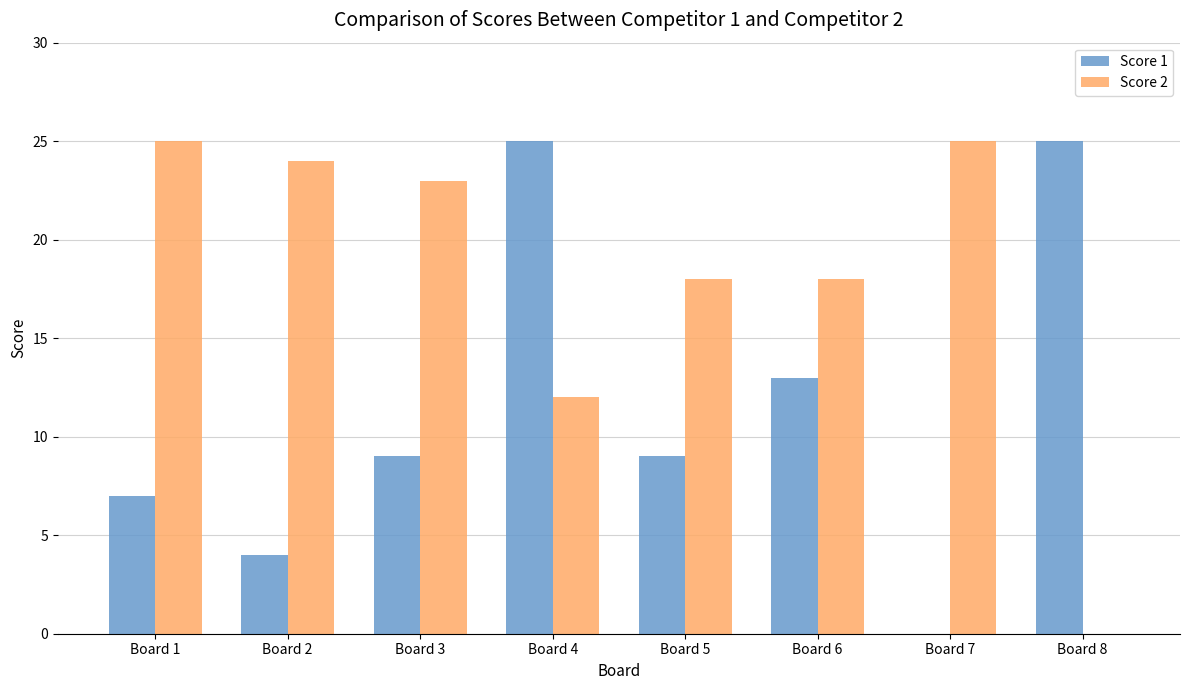

What is the sum of the Score 2 values at Board 3 and Board 2?

47